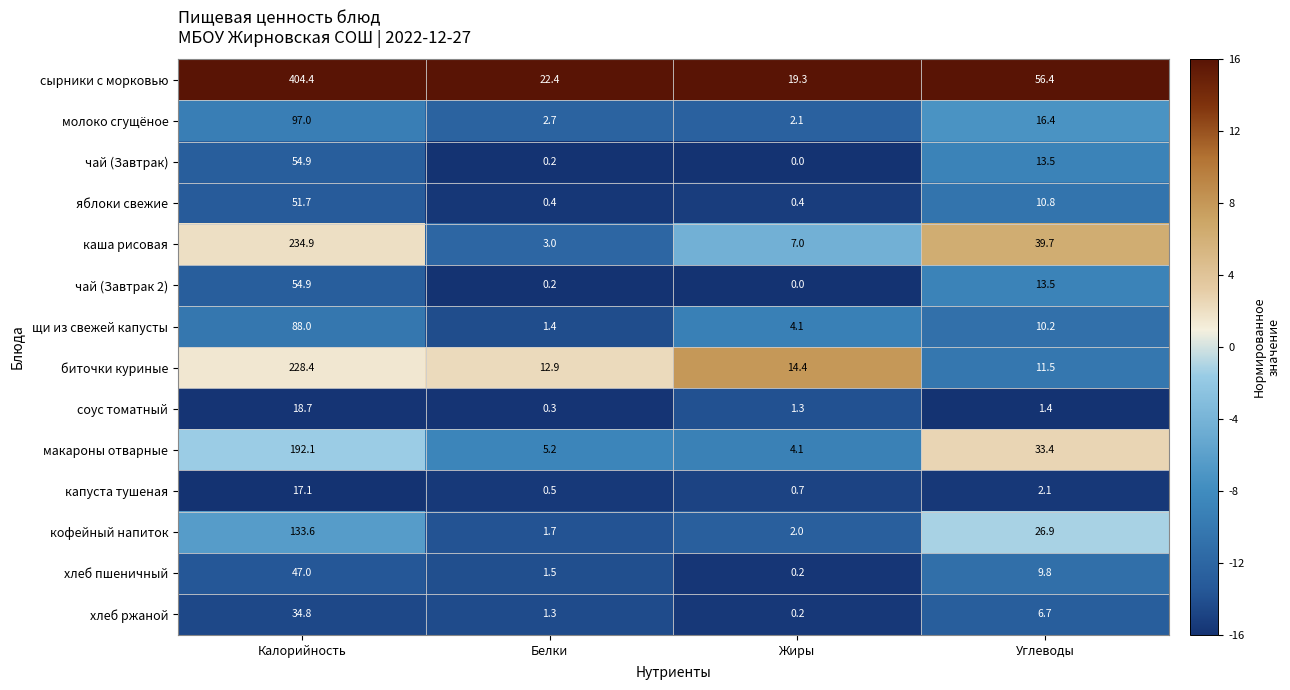

The кофейный напиток series shows 0.6 at Белки. True or false?

False